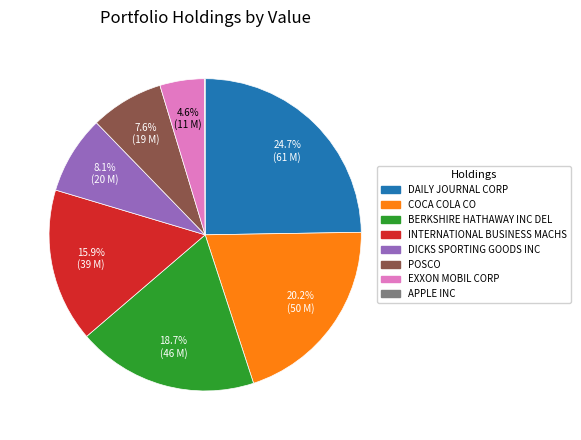

Is there a majority slice in this chart?

No